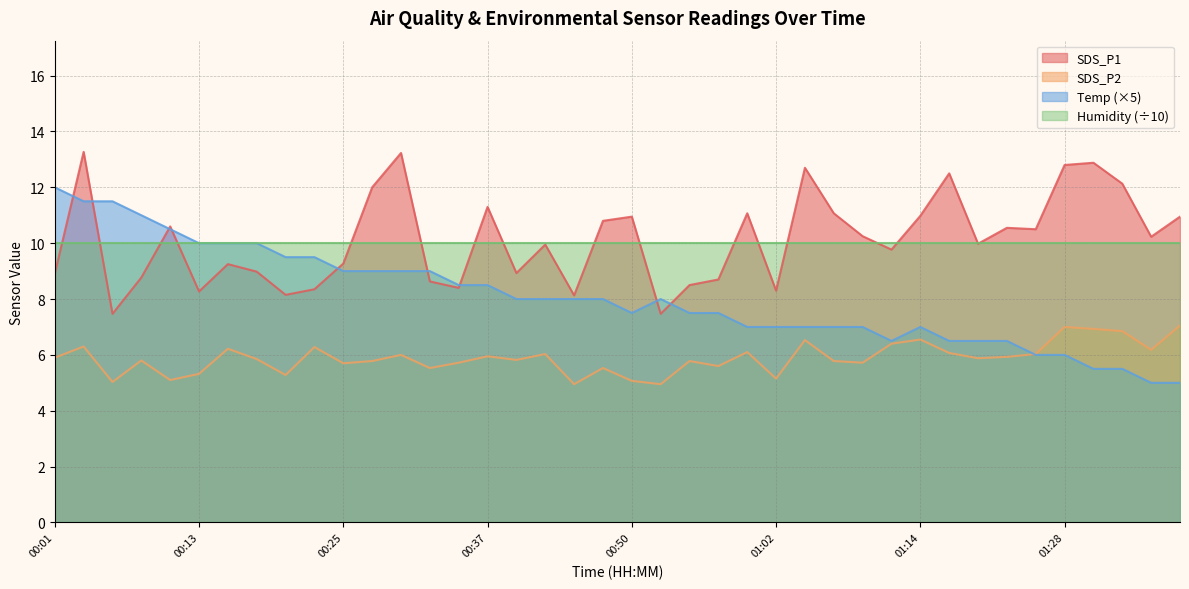

What are all the series names shown in the legend?

SDS_P1, SDS_P2, Temp (×5), Humidity (÷10)